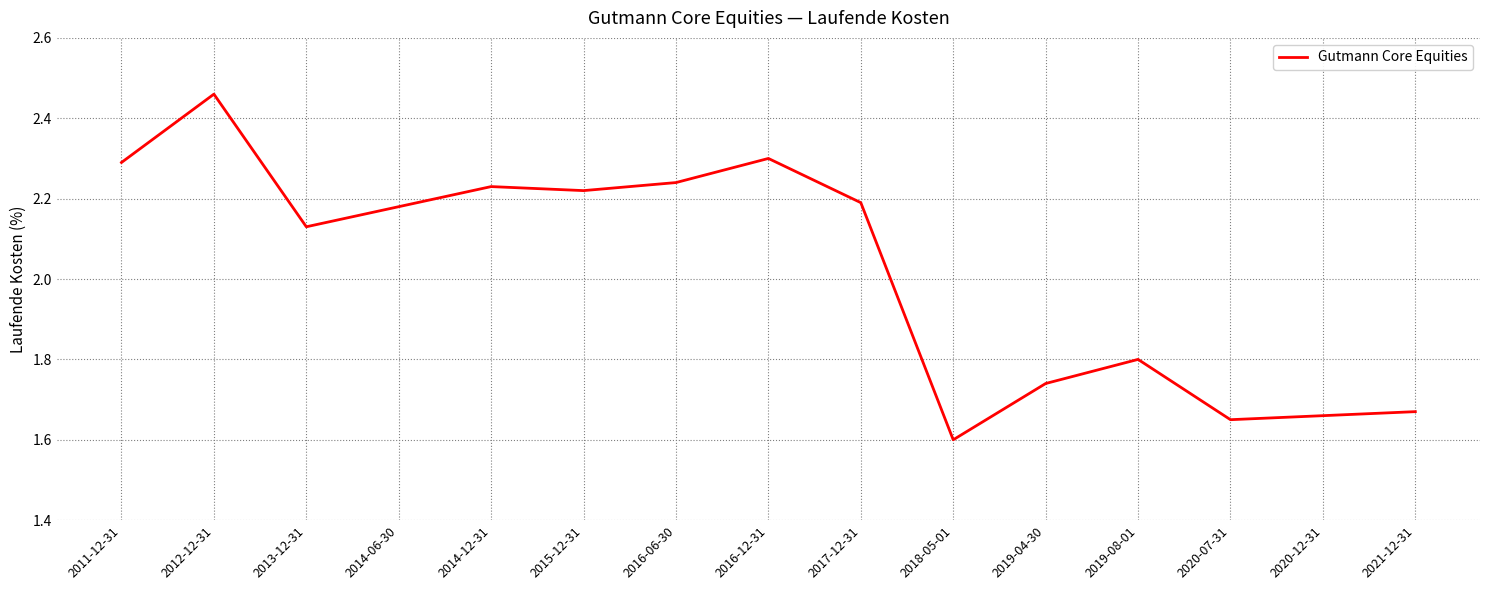

Count the values in the range 1 to 2.

6